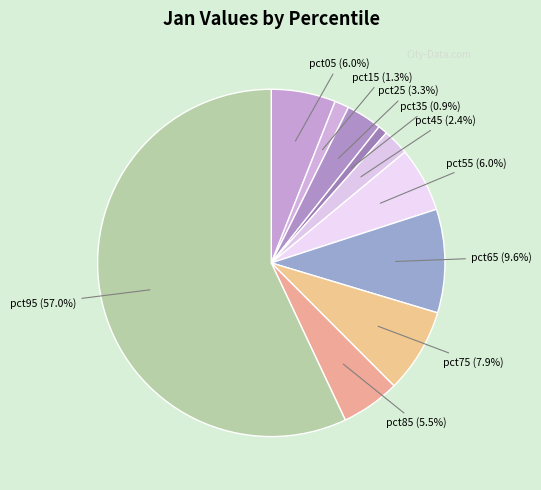

Is there any slice that represents more than half of the pie?

Yes